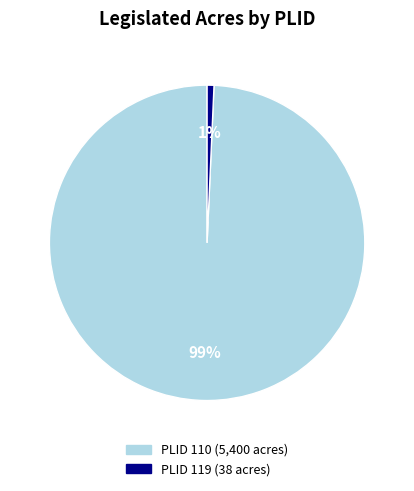

To the nearest percent, what is the average slice percentage?

50%